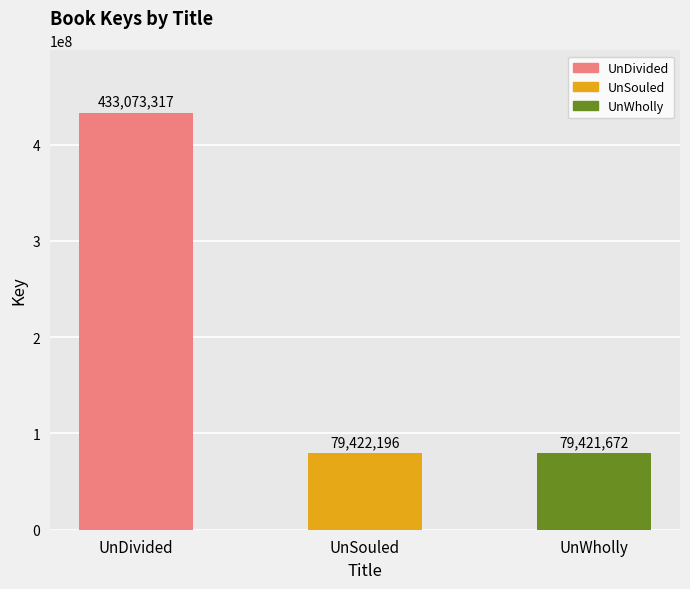

Approximately how many times larger is the value at UnDivided compared to UnSouled?

5.5